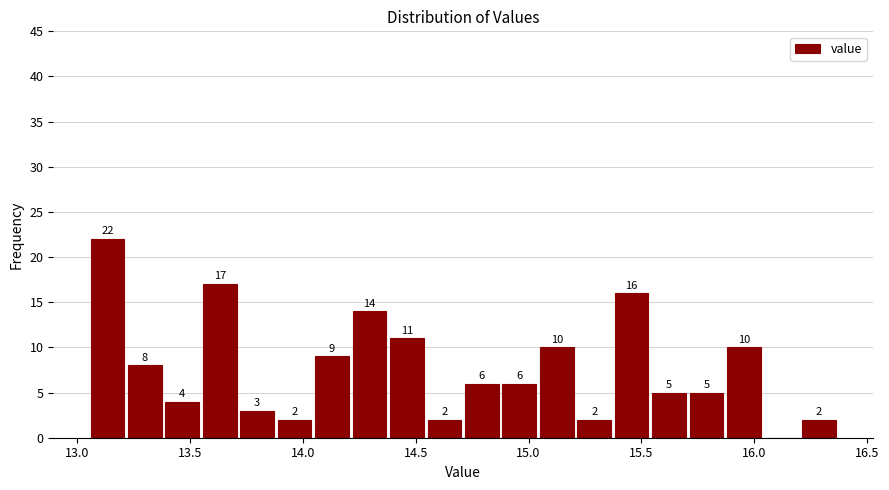

Read against the x-axis, roughly where is the centre of the tallest bar?

13.15